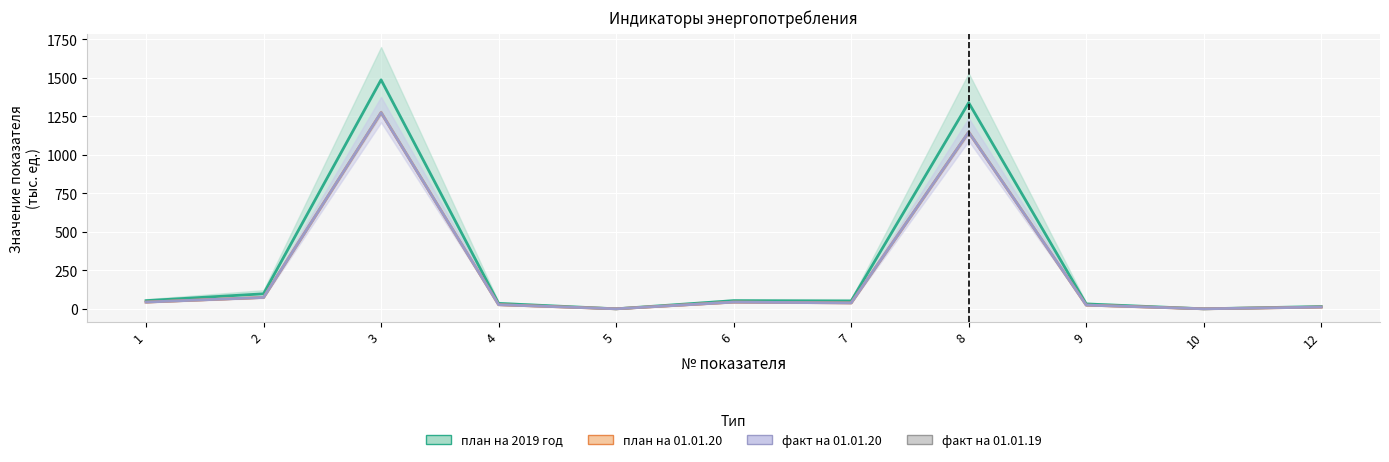

What is the difference between the maximum and second lowest values in the факт на 01.01.20 series?

1275.0